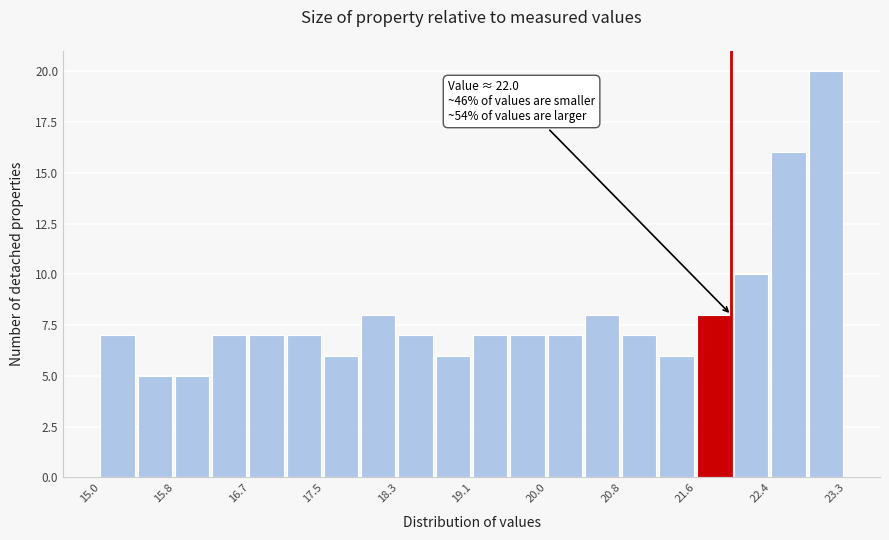

Which range on the x-axis has the tallest bar?

22.9 to 23.3